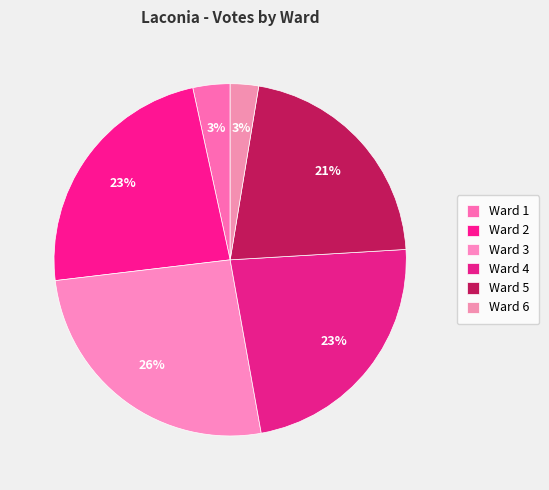

How many slices are in this pie chart?

6